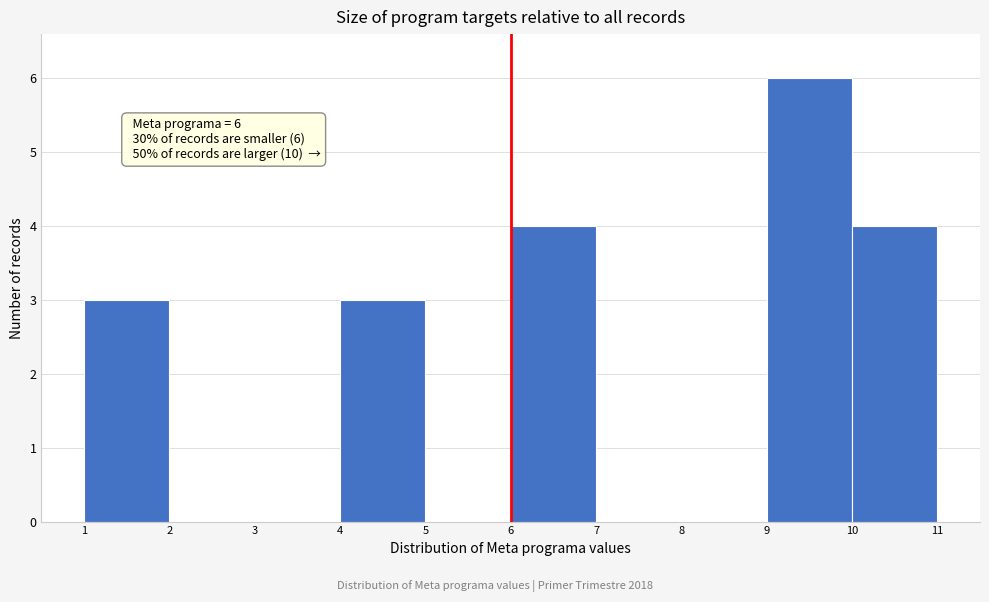

Which range on the x-axis has the tallest bar?

9 to 10